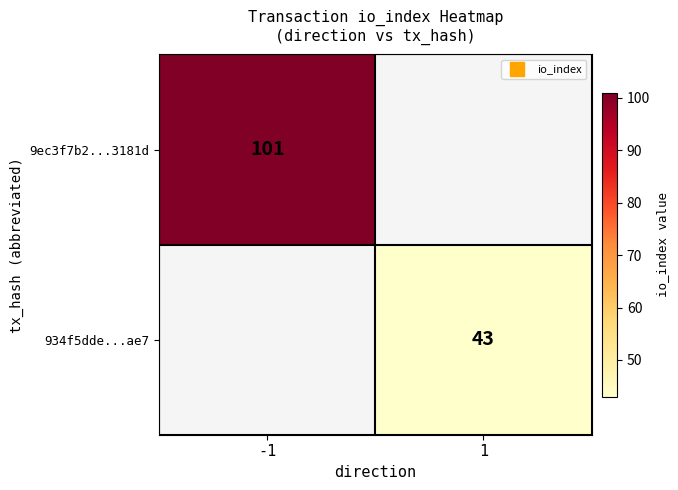

Is it true that 934f5dde...ae7 equals 43.0 at 1?

True